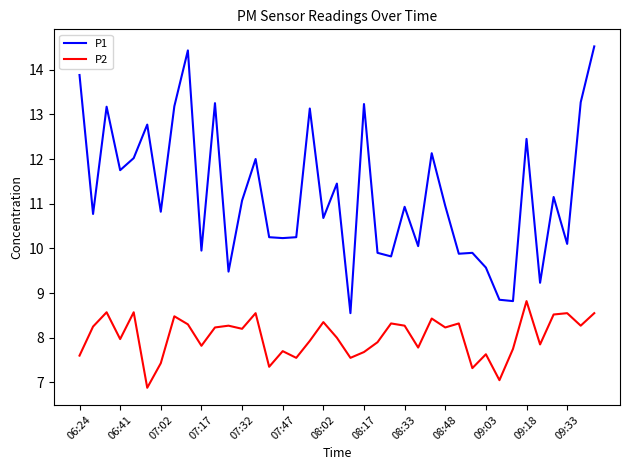

Rank the series by their maximum value, from highest to lowest.

P1, P2